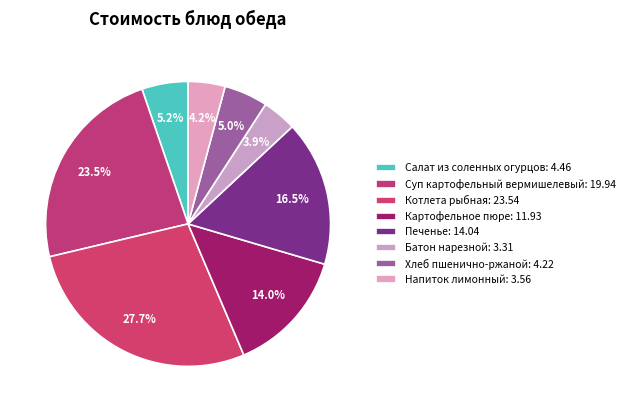

Which category has the biggest portion of the pie?

Котлета рыбная